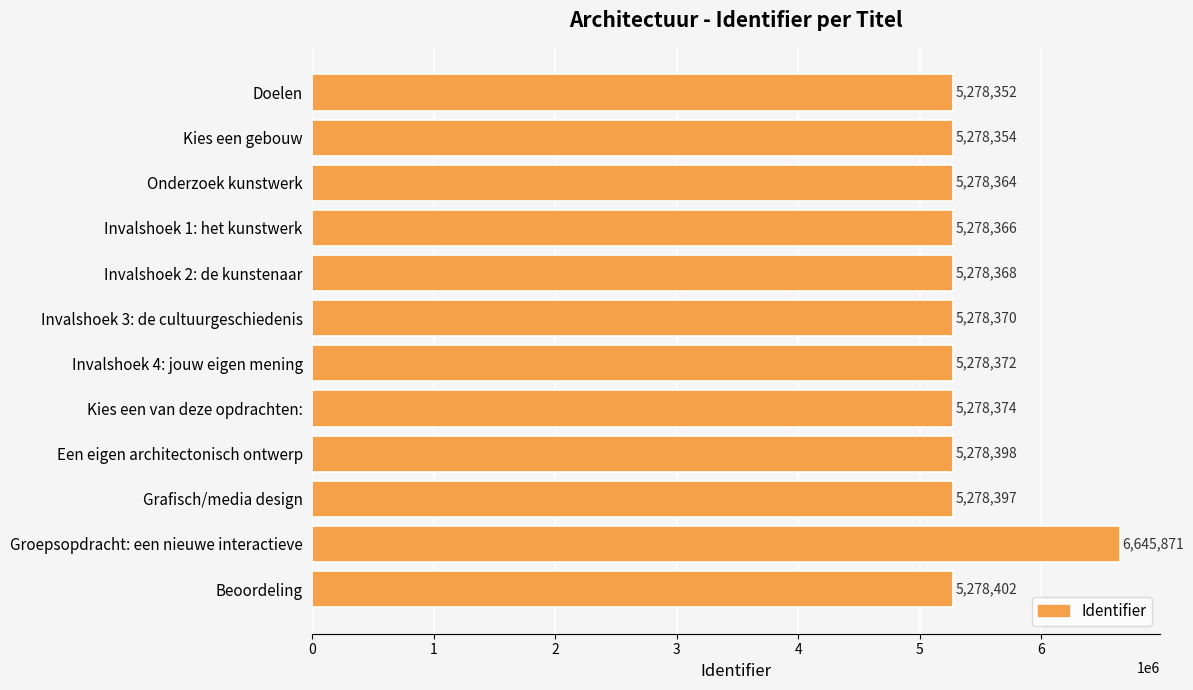

At which category does the chart reach its peak across all series?

Groepsopdracht: een nieuwe interactieve